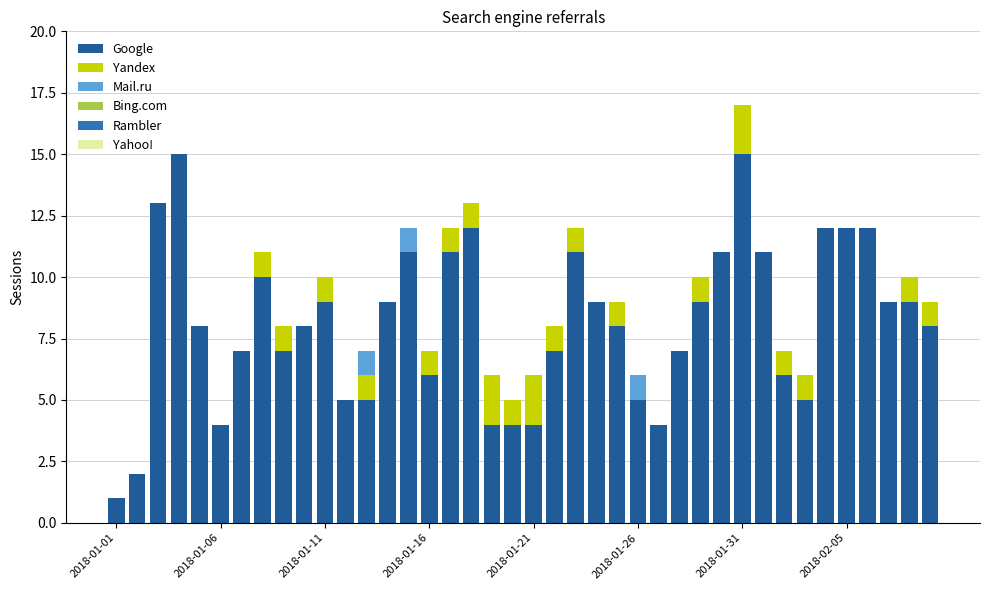

Count the number of data series in this chart.

3